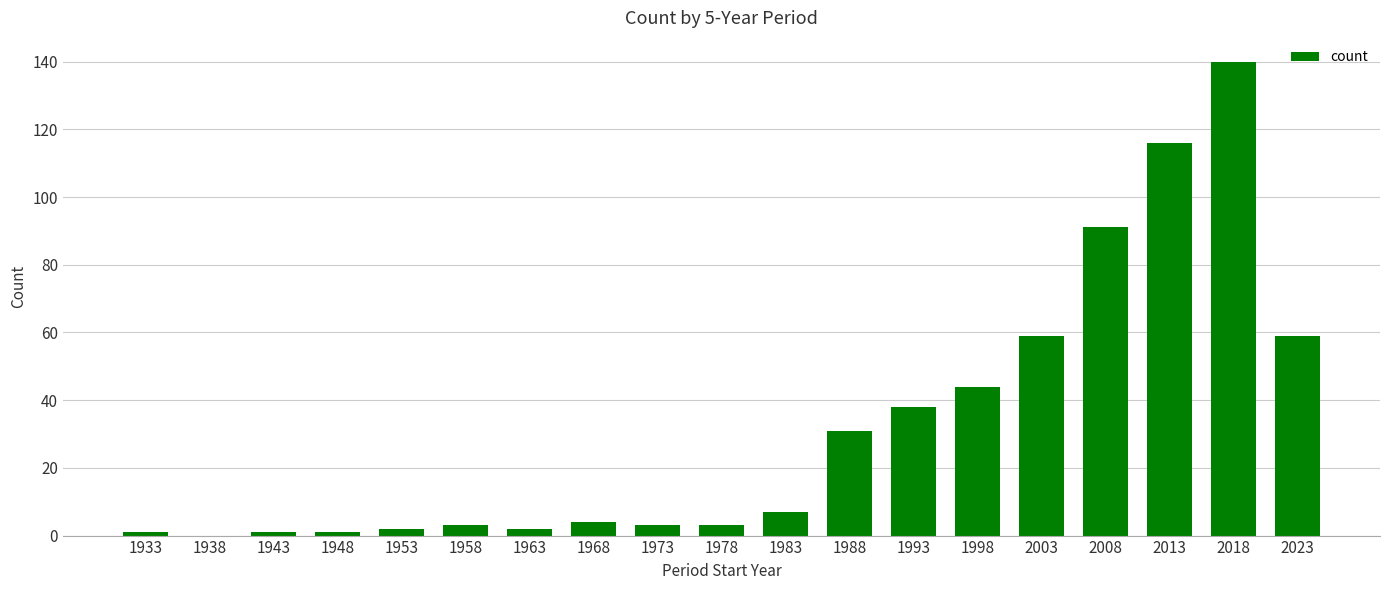

Are the bars horizontal?

No